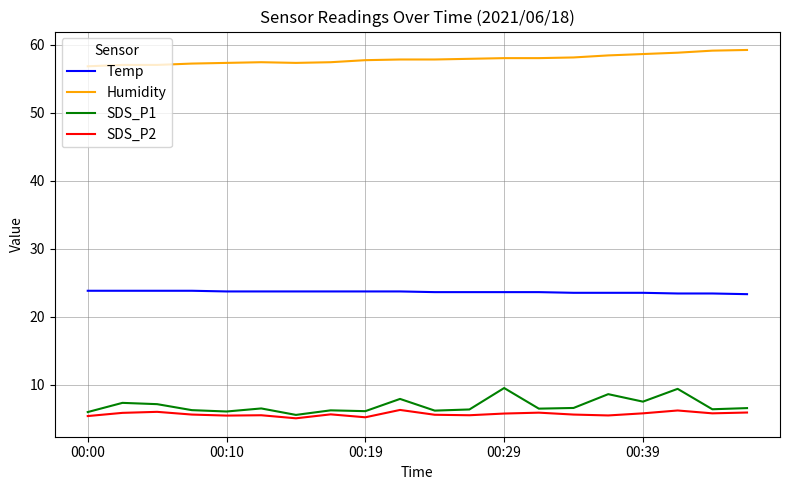

Does the chart have visible grid lines?

Yes